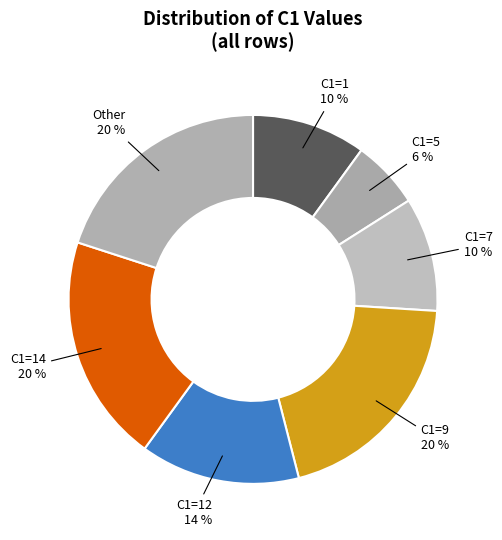

Is there any slice that represents more than half of the pie?

No